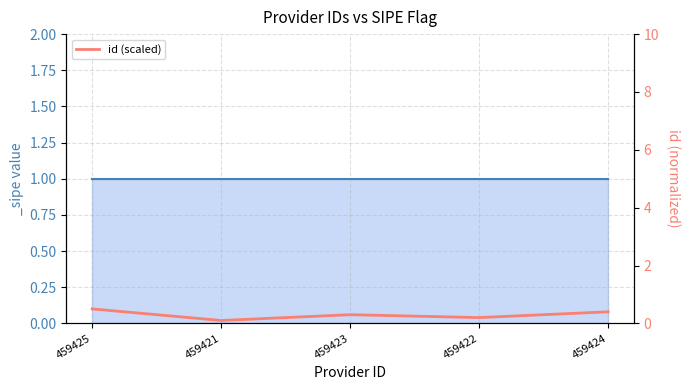

The chart shows a value of 0.5 at 459424. True or false?

False